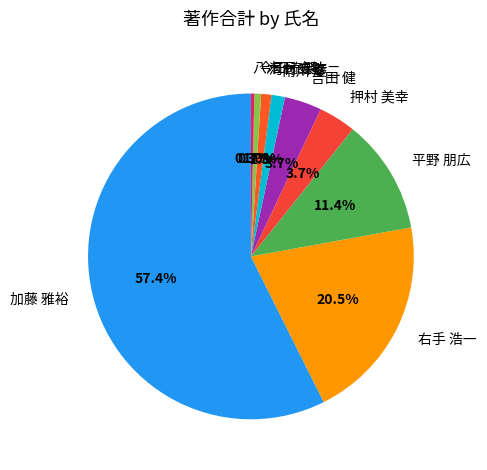

Which category has the biggest portion of the pie?

加藤 雅裕